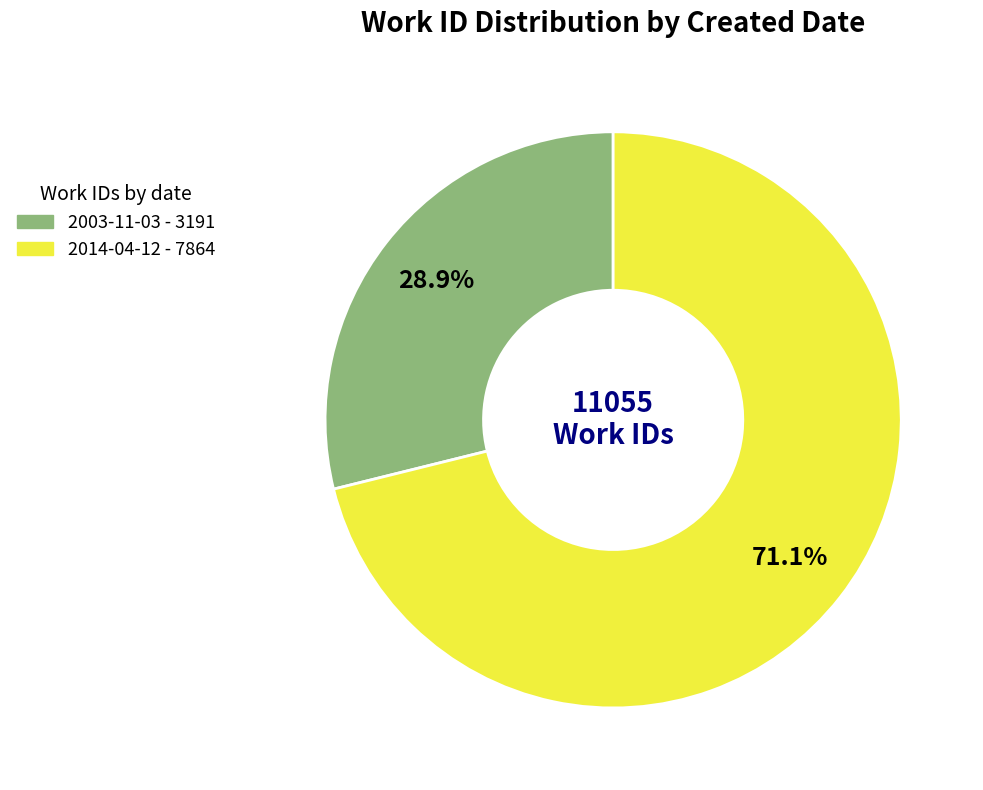

Which has a higher value, 2014-04-12 or 2003-11-03?

2014-04-12